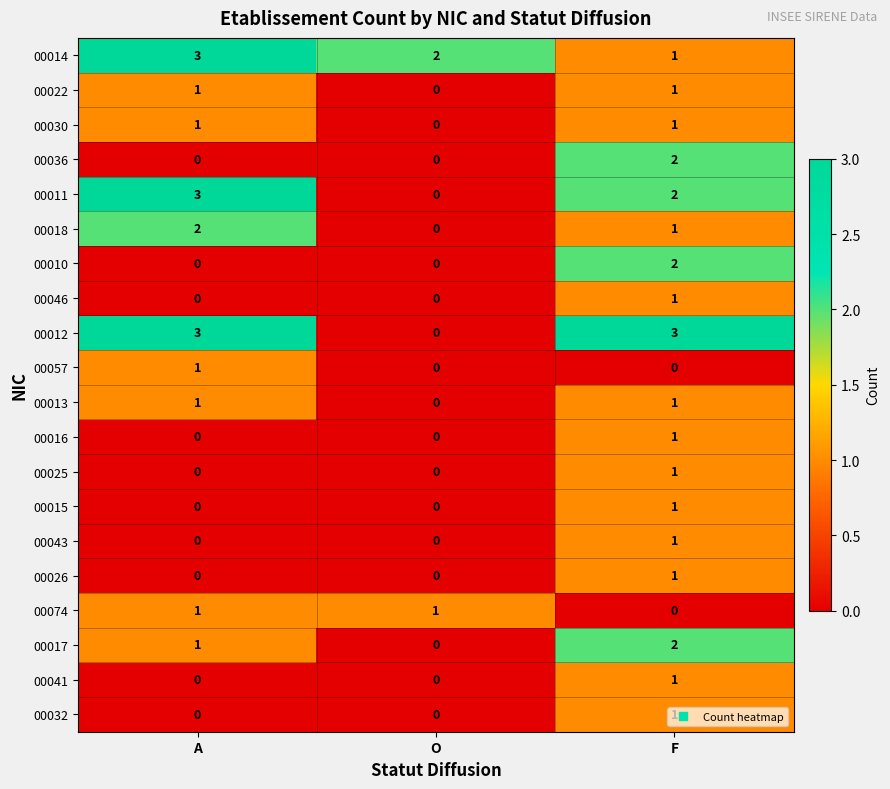

The 00057 series shows 0 at A. True or false?

False